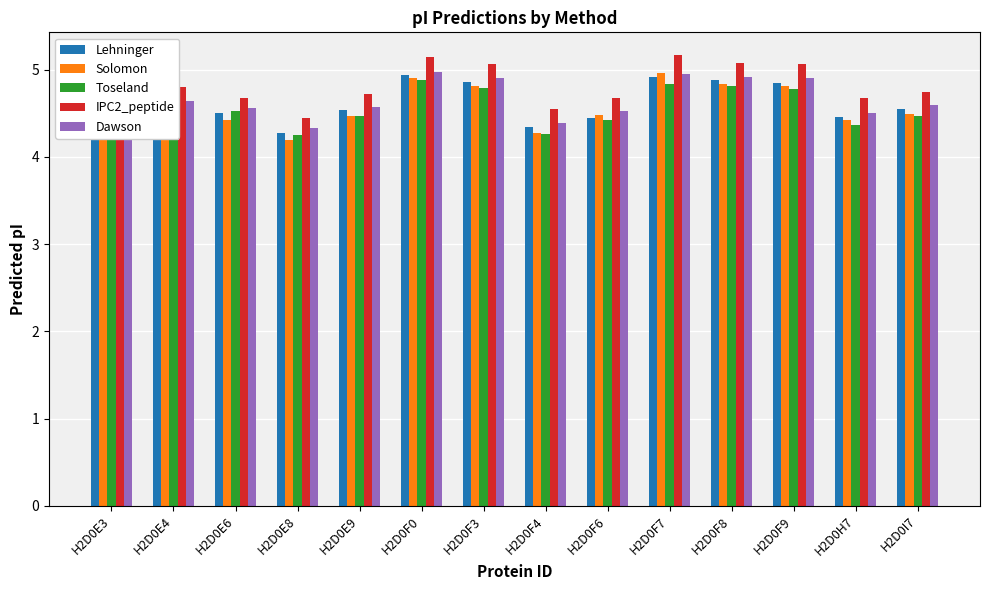

What is the maximum value for Toseland?

4.9